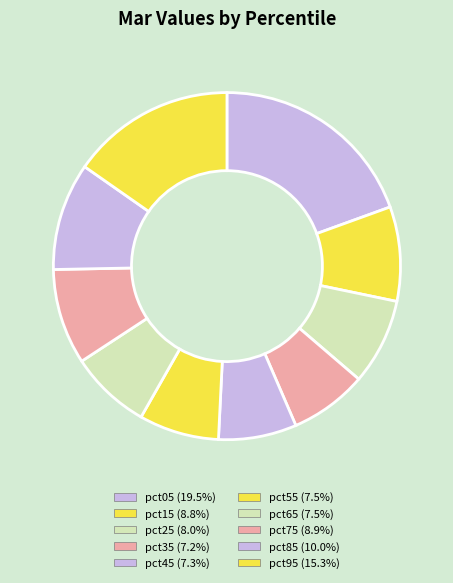

How many slices are in this pie chart?

10